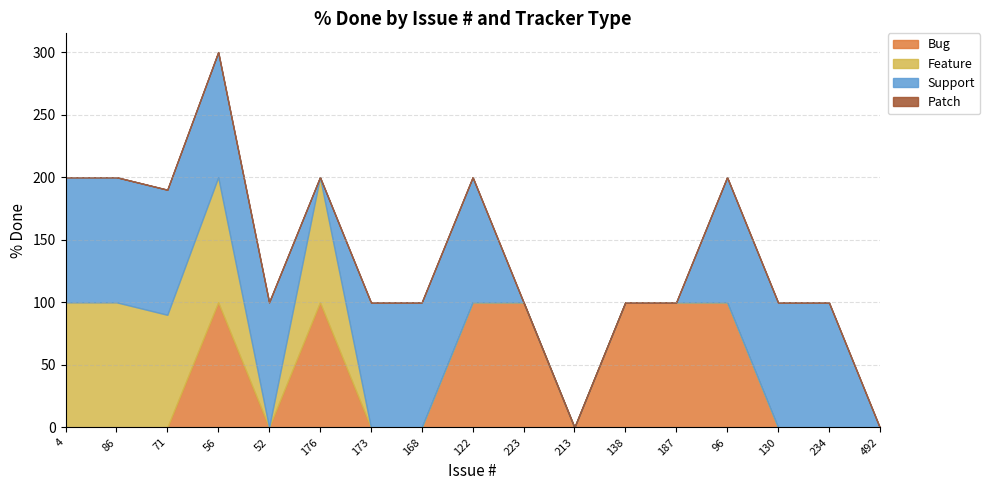

At which category does the chart reach its peak across all series?

56